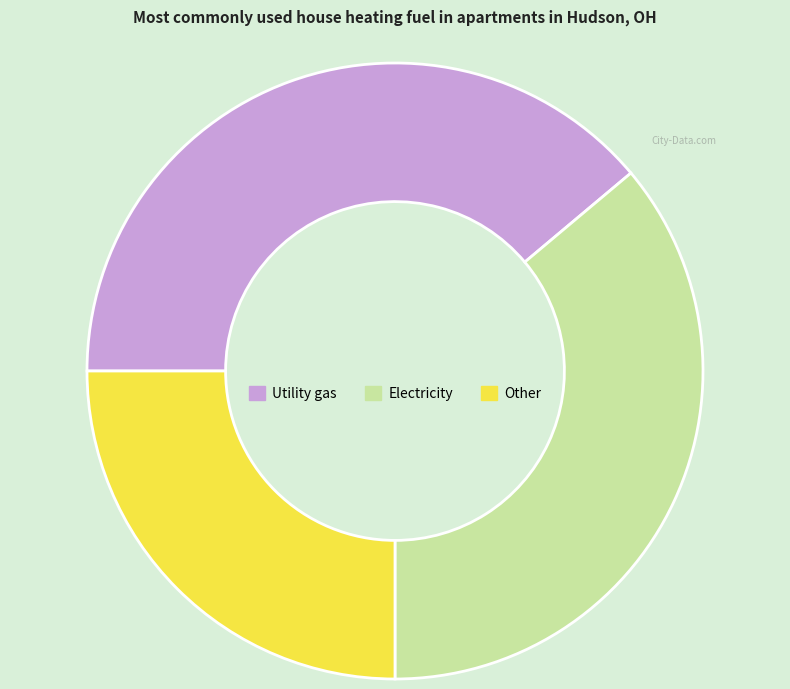

How many slices are in this pie chart?

3